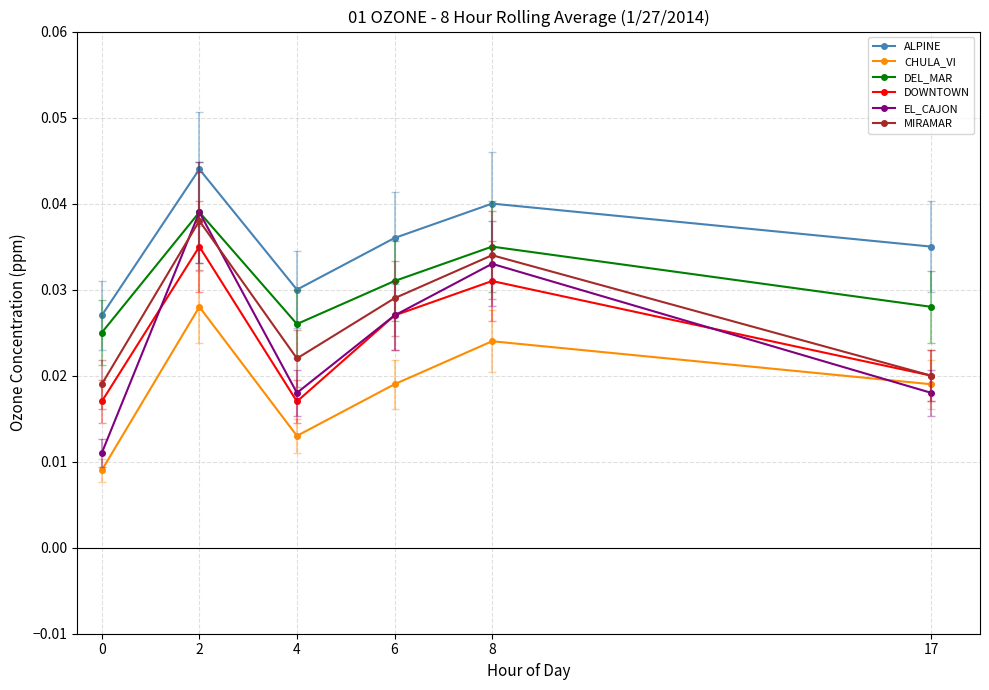

True or false: DEL_MAR and DOWNTOWN intersect in this chart.

False